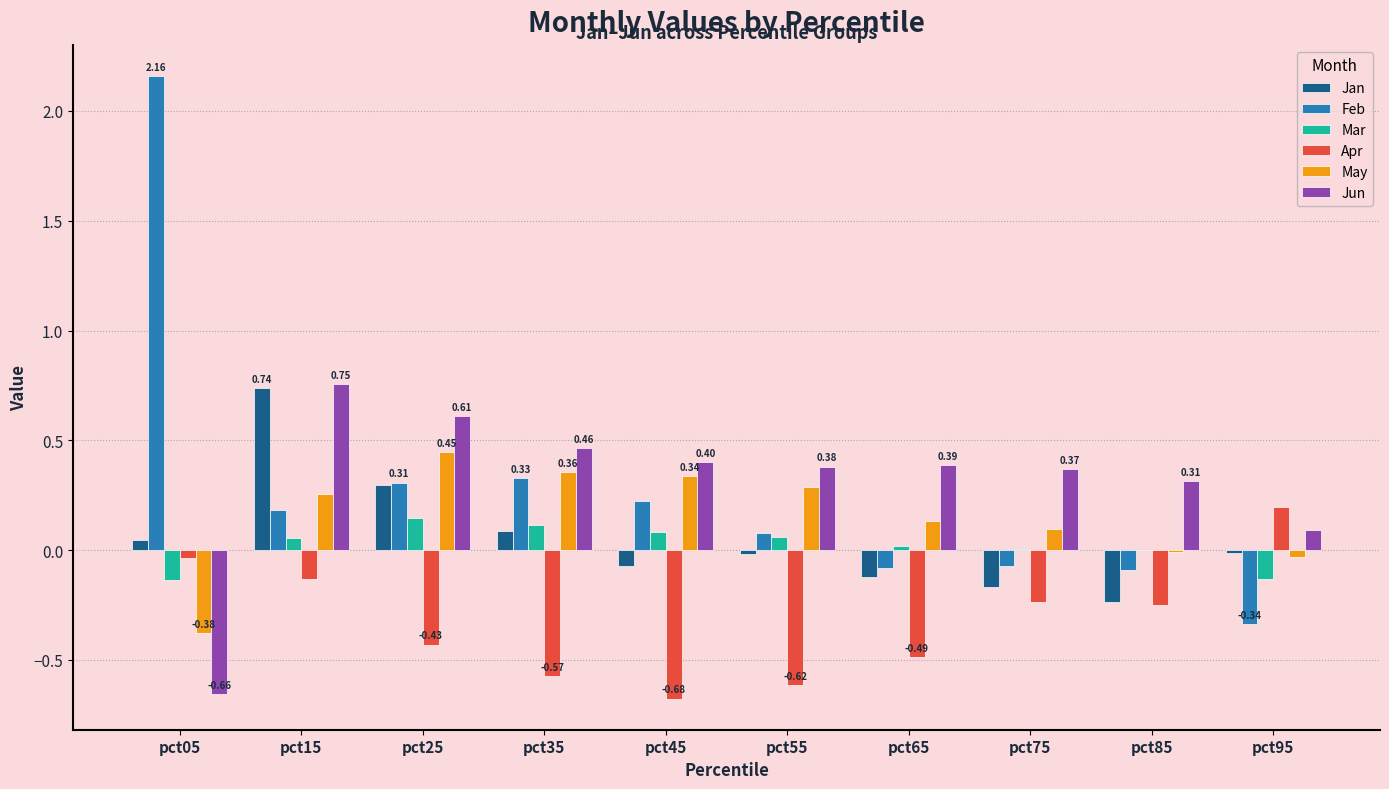

Which series changed the most between pct15 and pct95?

Jan